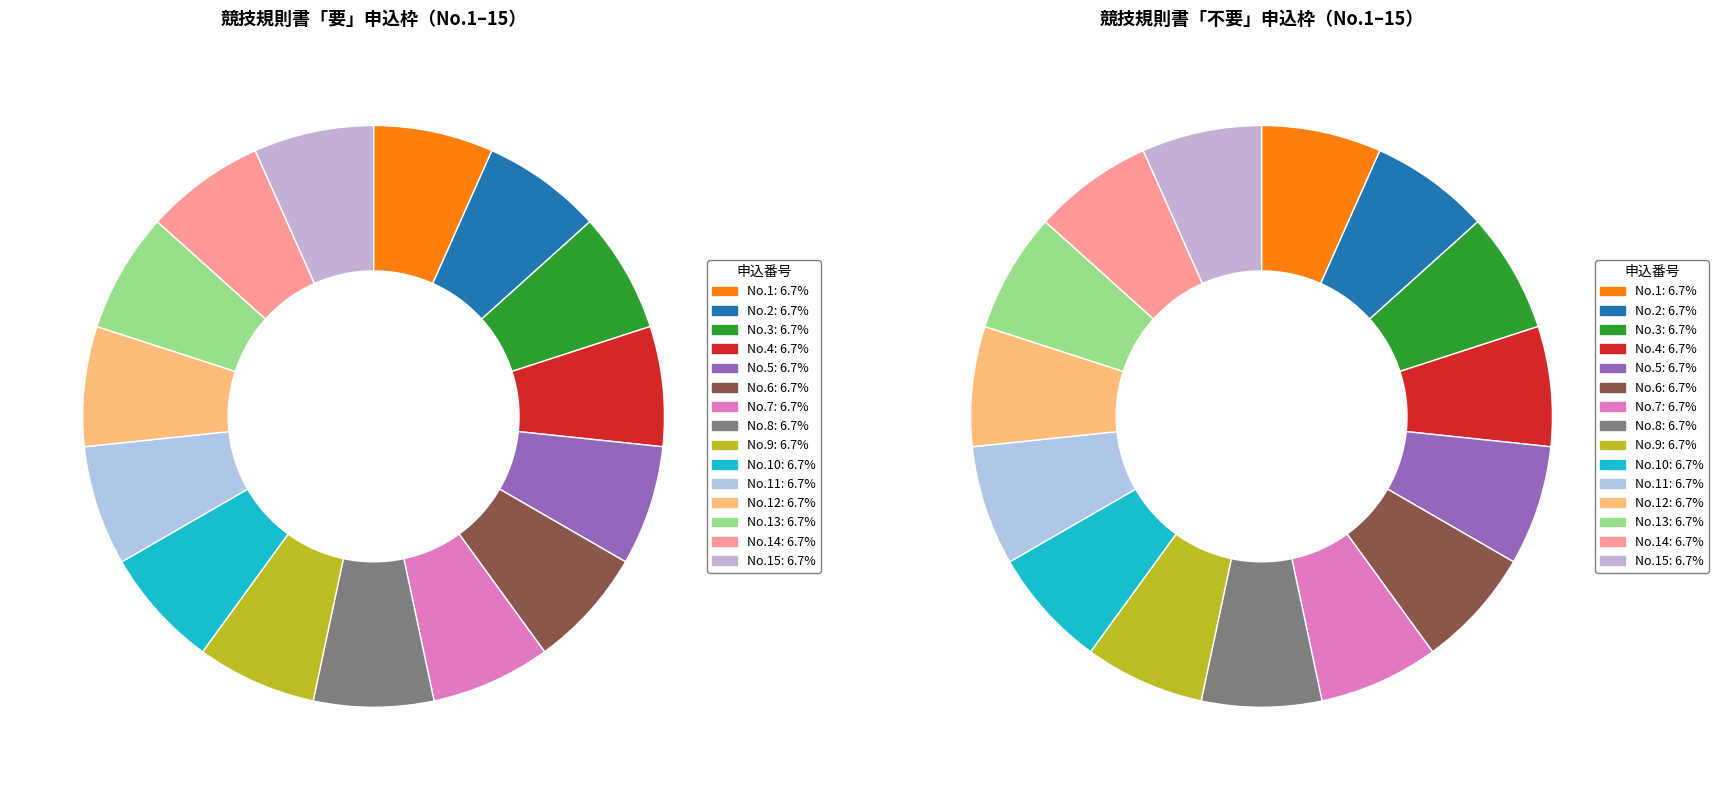

True or false: 3 accounts for 14% of the total.

False